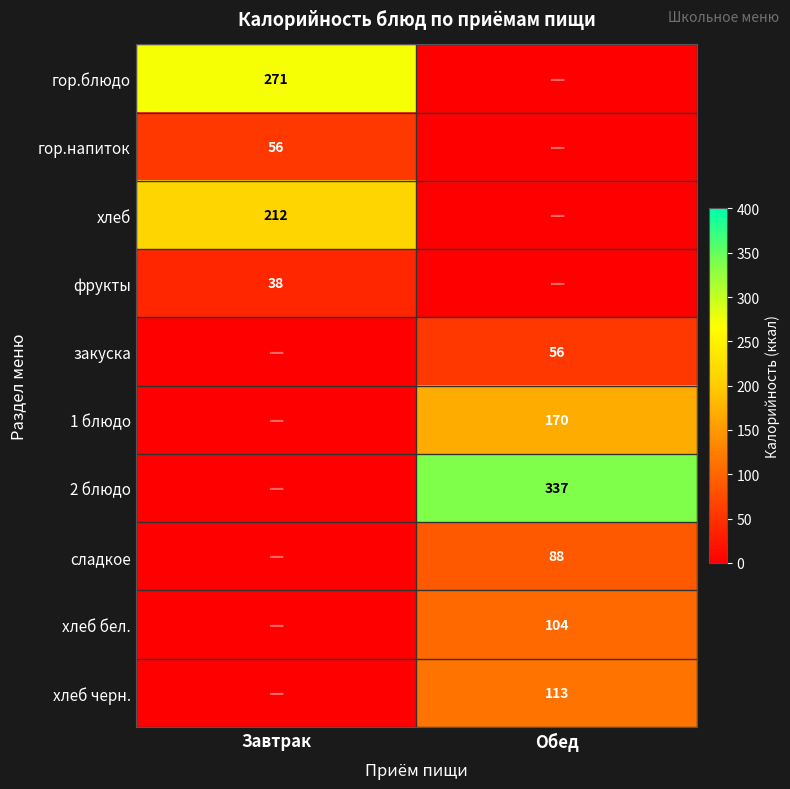

The value of 1 блюдо at Обед is 170. True or false?

True